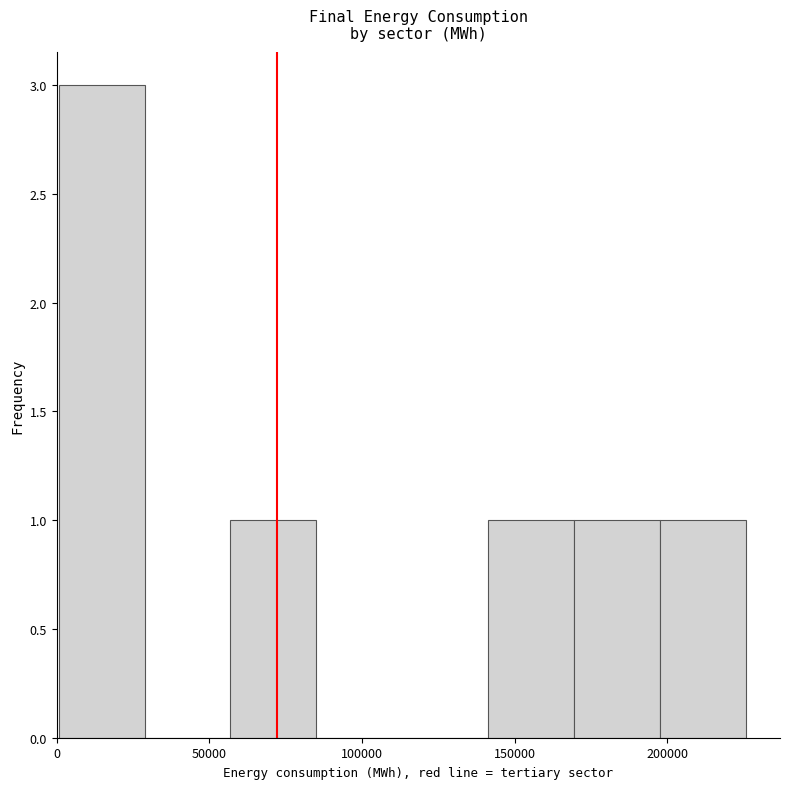

Over which range of the x-axis is the bar tallest?

0 to 30000